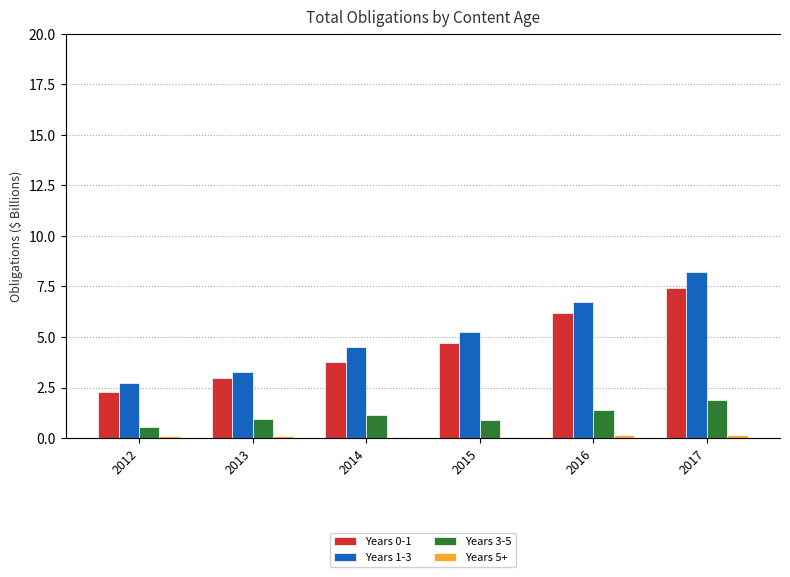

How many data points in Years 0-1 are less than 4?

3